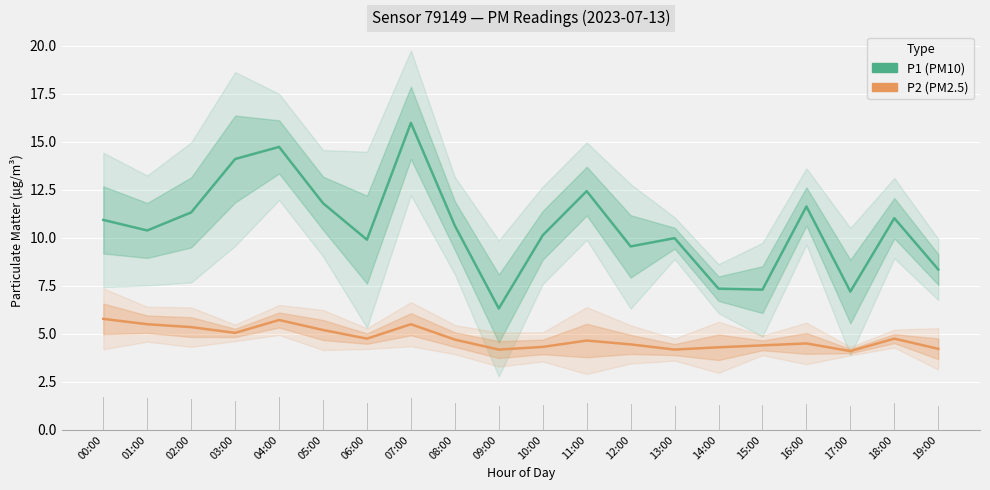

True or false: P2 and P1 intersect in this chart.

False